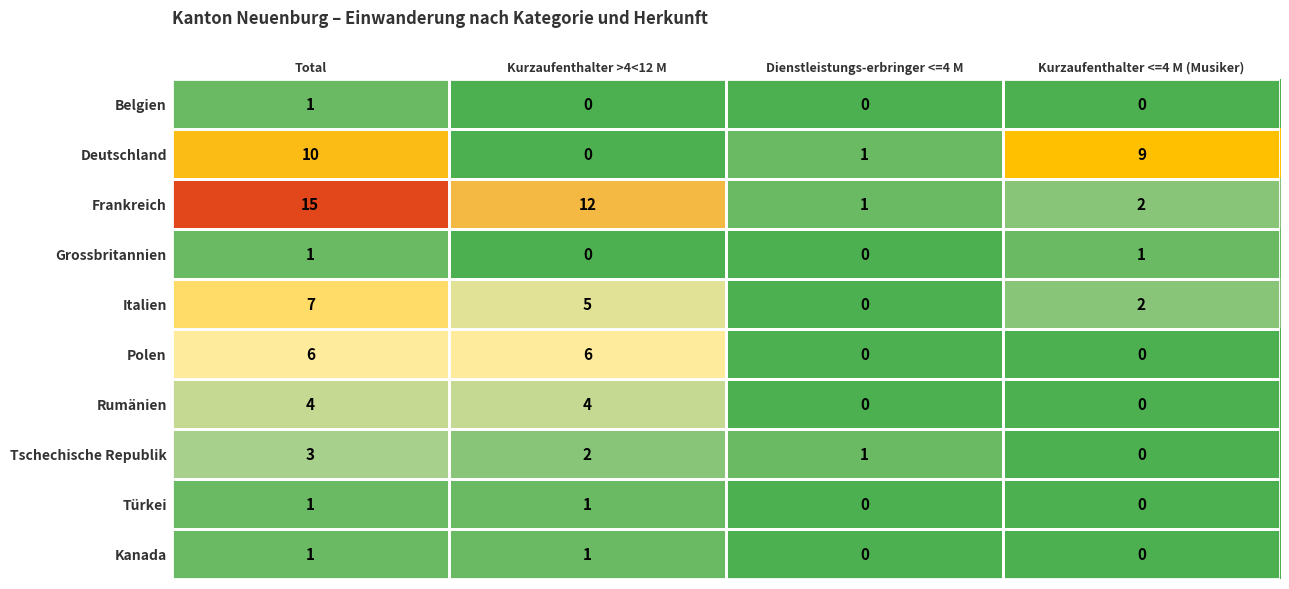

At which category does the chart reach its peak across all series?

Total